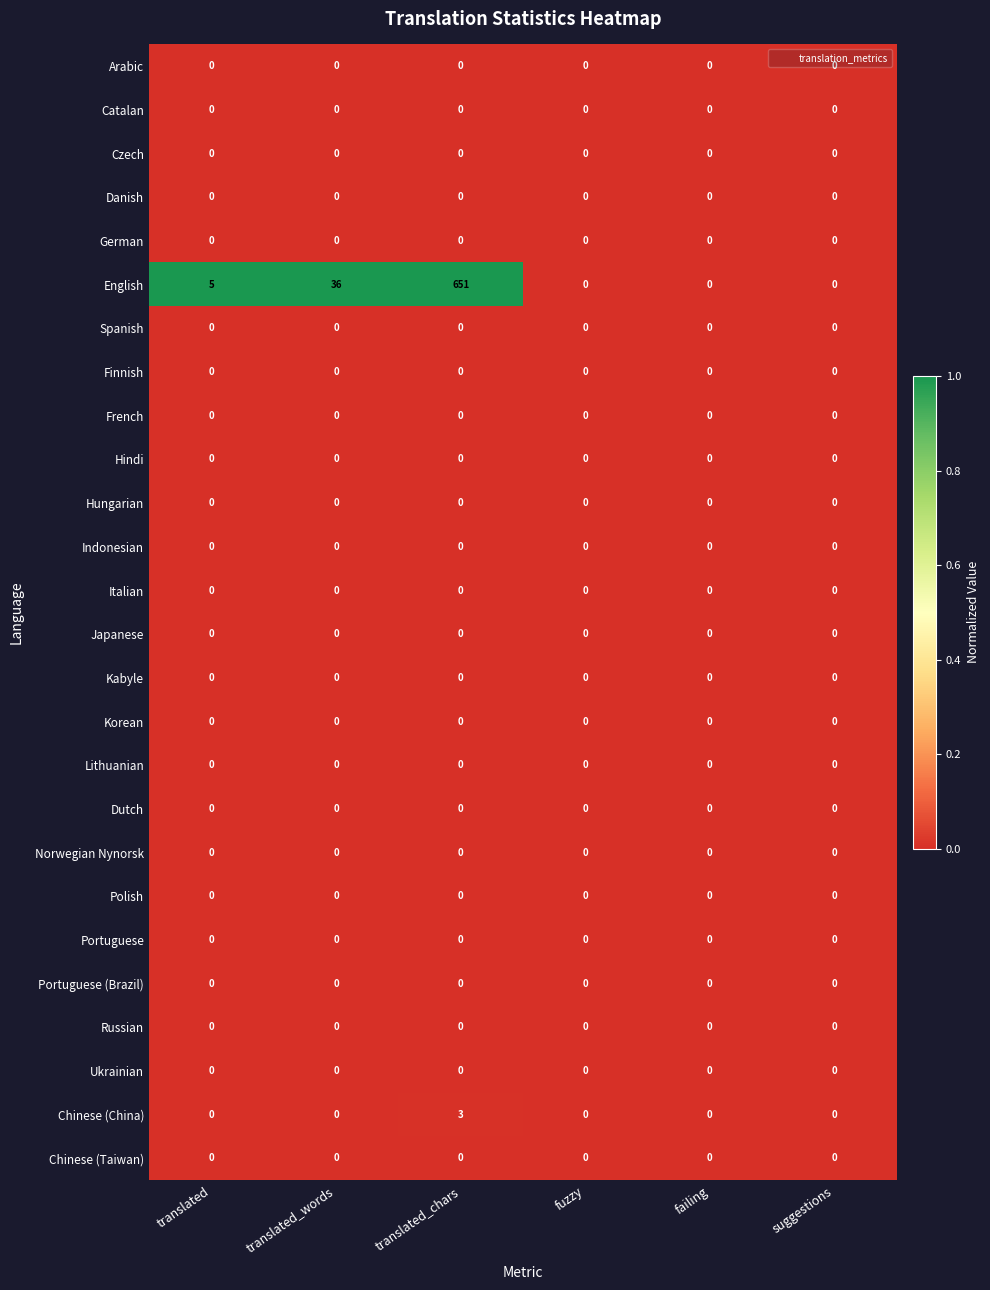

What is the maximum value shown in the chart?

651